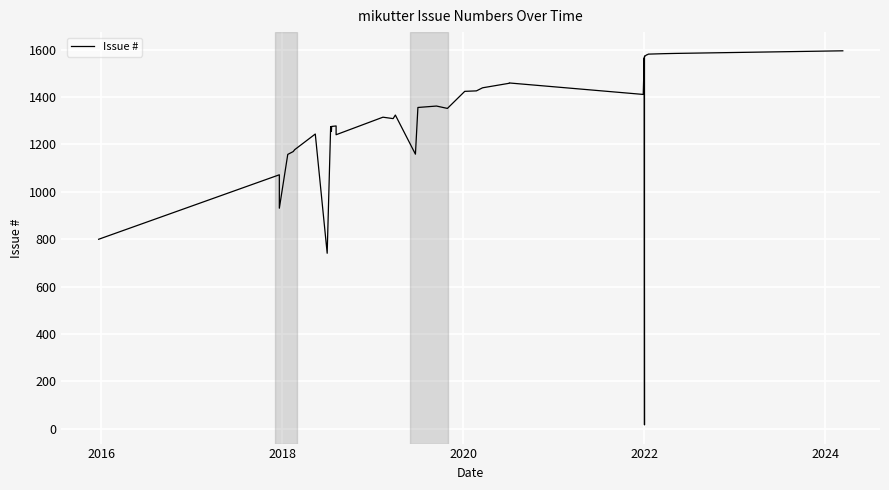

How many lines are shown in the chart?

1